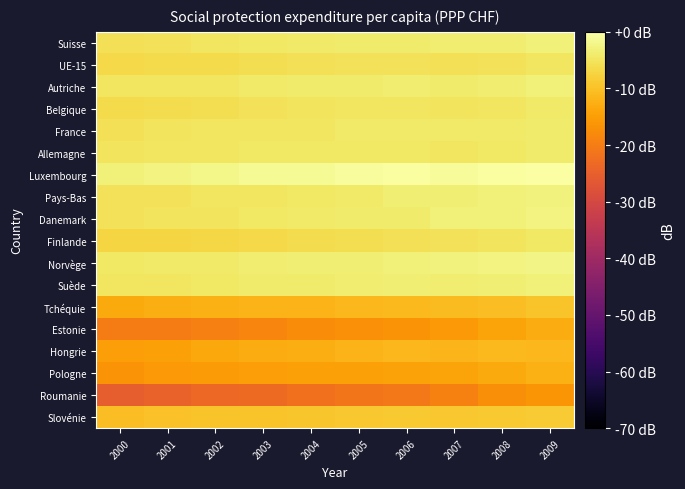

Reading left to right, extract all data points from this chart.

Suisse: 2000=-5.6	2001=-5.2	2002=-4.9	2003=-4.5	2004=-4.2	2005=-4.0	2006=-3.9	2007=-3.7	2008=-3.6	2009=-3.2
UE-15: 2000=-6.8	2001=-6.5	2002=-6.3	2003=-5.8	2004=-5.6	2005=-5.4	2006=-5.3	2007=-5.5	2008=-5.2	2009=-4.7
Autriche: 2000=-4.9	2001=-4.9	2002=-4.7	2003=-4.2	2004=-4.1	2005=-3.8	2006=-3.7	2007=-3.9	2008=-3.6	2009=-3.3
Belgique: 2000=-6.5	2001=-6.2	2002=-5.7	2003=-5.3	2004=-5.1	2005=-4.9	2006=-4.9	2007=-5.1	2008=-4.7	2009=-4.2
France: 2000=-5.6	2001=-5.1	2002=-4.9	2003=-4.8	2004=-4.7	2005=-4.3	2006=-4.3	2007=-4.4	2008=-4.3	2009=-3.9
Allemagne: 2000=-5.1	2001=-4.9	2002=-4.8	2003=-4.4	2004=-4.4	2005=-4.4	2006=-4.5	2007=-4.7	2008=-4.5	2009=-3.9
Luxembourg: 2000=-3.3	2001=-2.6	2002=-2.1	2003=-1.3	2004=-1.2	2005=-0.8	2006=-0.5	2007=-0.8	2008=-0.3	2009=0.0
Pays-Bas: 2000=-5.4	2001=-5.2	2002=-4.8	2003=-4.7	2004=-4.4	2005=-4.2	2006=-3.5	2007=-3.5	2008=-3.2	2009=-2.9
Danemark: 2000=-5.2	2001=-5.2	2002=-5.0	2003=-4.6	2004=-4.3	2005=-4.1	2006=-3.9	2007=-3.2	2008=-3.1	2009=-2.6
Finlande: 2000=-7.3	2001=-7.2	2002=-7.0	2003=-6.6	2004=-6.1	2005=-5.9	2006=-5.6	2007=-5.4	2008=-5.0	2009=-4.4
Norvège: 2000=-4.6	2001=-4.3	2002=-4.2	2003=-3.7	2004=-3.5	2005=-3.4	2006=-3.1	2007=-3.0	2008=-2.7	2009=-2.3
Suède: 2000=-4.9	2001=-4.8	2002=-4.5	2003=-4.1	2004=-3.9	2005=-3.7	2006=-3.5	2007=-3.6	2008=-3.4	2009=-3.2
Tchéquie: 2000=-13.3	2001=-12.7	2002=-12.5	2003=-12.0	2004=-11.8	2005=-11.3	2006=-11.2	2007=-10.8	2008=-10.5	2009=-9.7
Estonie: 2000=-20.1	2001=-20.1	2002=-19.5	2003=-18.6	2004=-17.7	2005=-17.0	2006=-16.5	2007=-15.7	2008=-14.2	2009=-13.1
Hongrie: 2000=-15.0	2001=-14.6	2002=-13.7	2003=-12.9	2004=-12.8	2005=-12.0	2006=-11.5	2007=-11.6	2008=-11.2	2009=-11.2
Pologne: 2000=-16.5	2001=-15.7	2002=-15.4	2003=-15.0	2004=-14.7	2005=-14.7	2006=-14.4	2007=-14.1	2008=-13.3	2009=-12.5
Roumanie: 2000=-25.4	2001=-24.5	2002=-23.4	2003=-23.0	2004=-22.0	2005=-21.3	2006=-20.7	2007=-19.4	2008=-17.4	2009=-16.3
Slovénie: 2000=-10.5	2001=-10.1	2002=-9.7	2003=-9.6	2004=-9.4	2005=-9.2	2006=-9.0	2007=-9.2	2008=-8.9	2009=-8.7